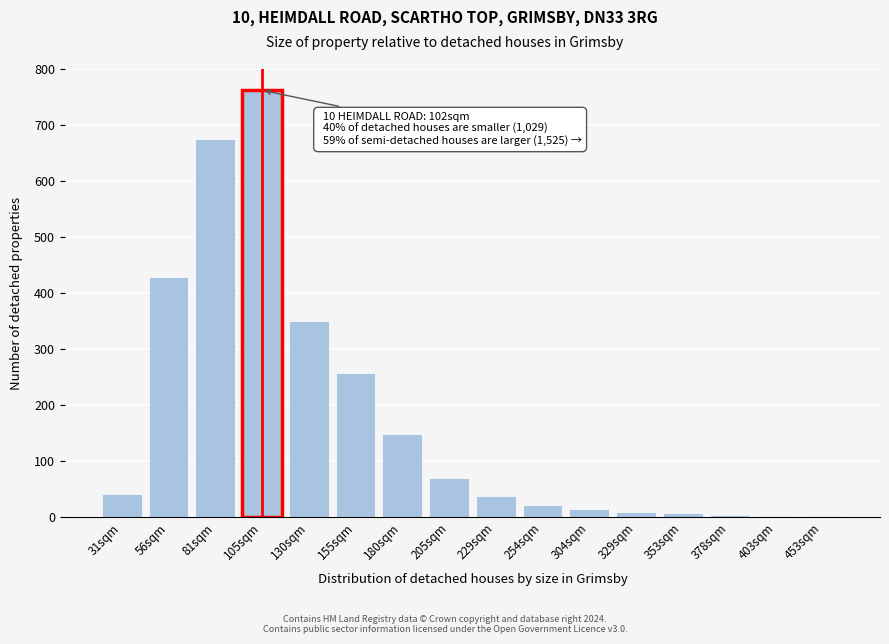

Which has a higher value, 180sqm or 155sqm?

155sqm